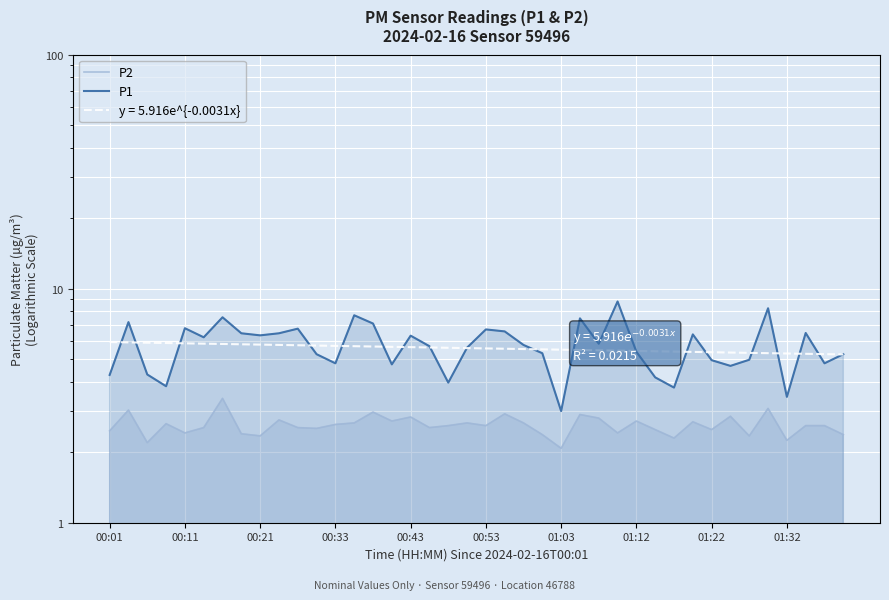

What is the spread (max minus min) of values at 10?

4.2